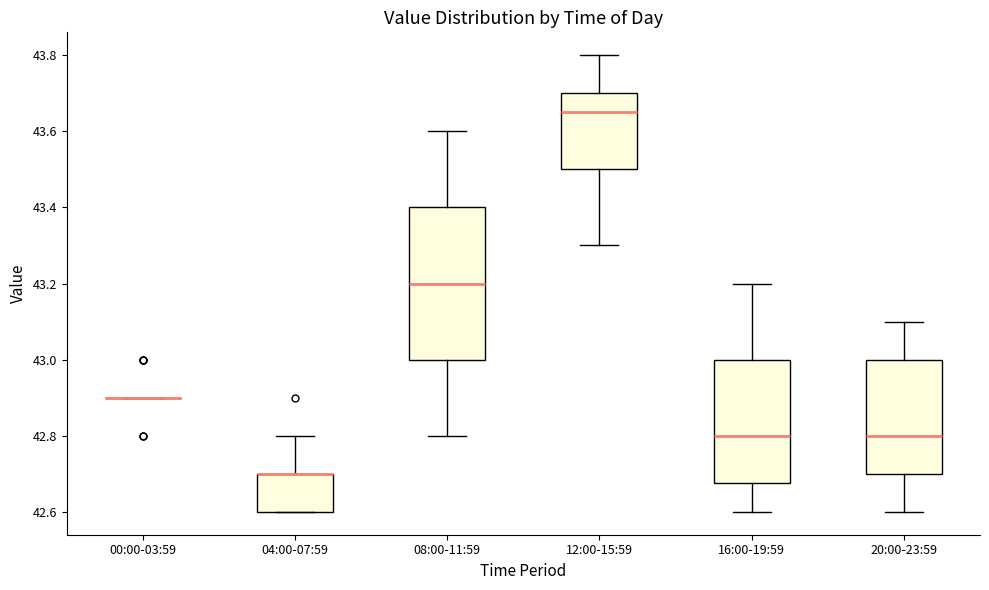

Comparing the boxes themselves (not the whiskers), which one is the tallest?

08:00-11:59